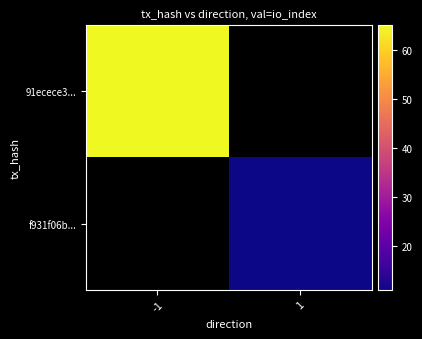

Is it true that 91ecece3... equals 94.1 at -1?

False